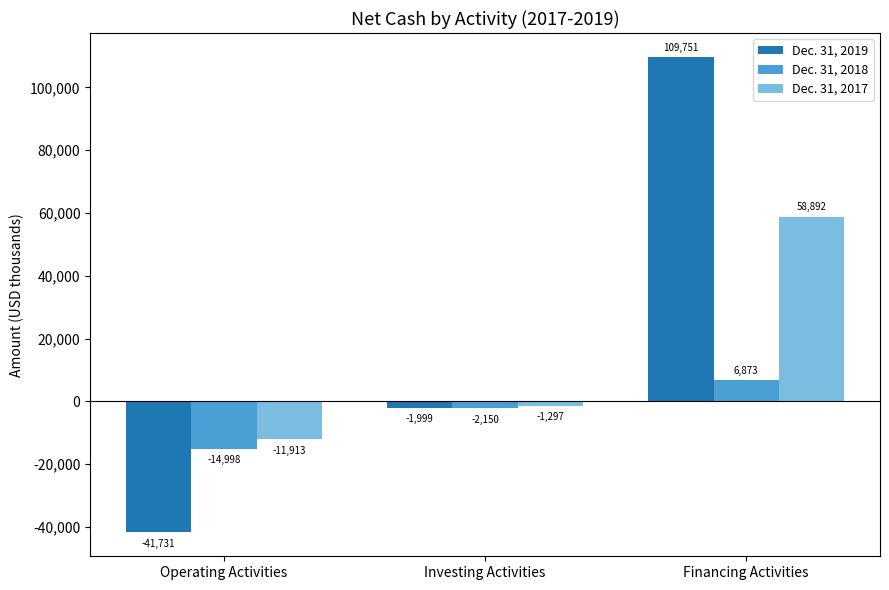

The Dec. 31, 2018 series shows -14998 at Operating Activities. True or false?

True